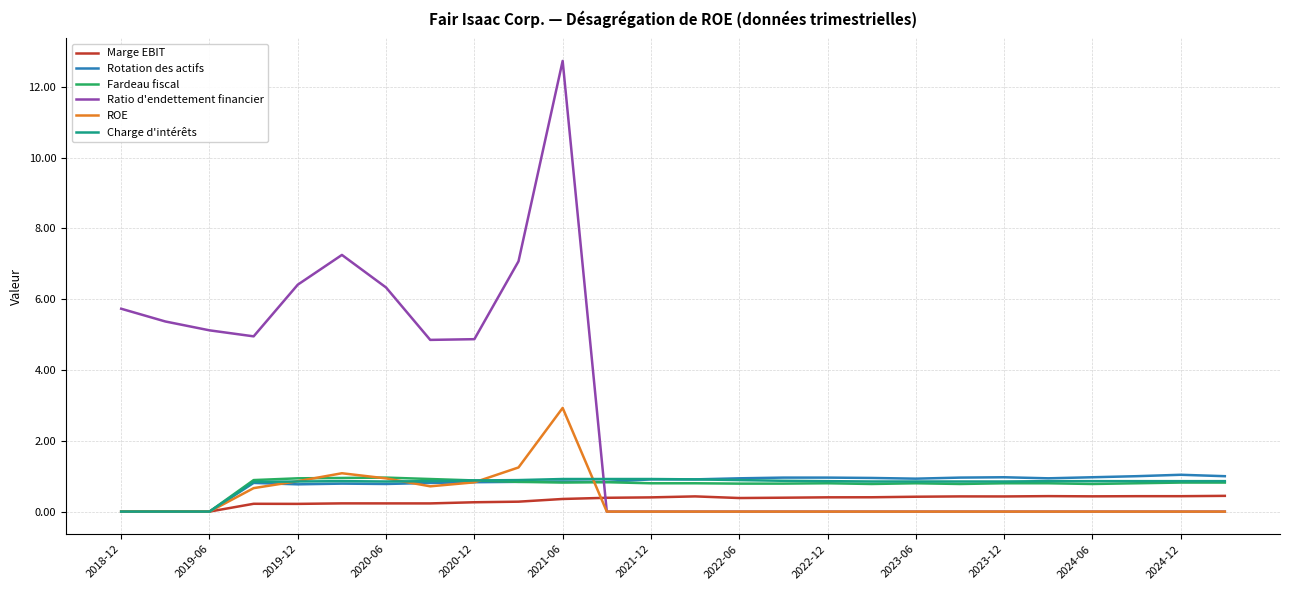

Which series has the largest range (max minus min)?

Ratio d'endettement financier